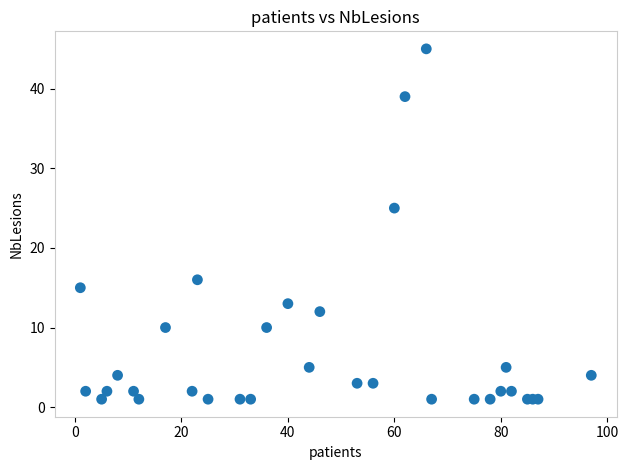

What Y value in the scatter plot is closest to 23?

25